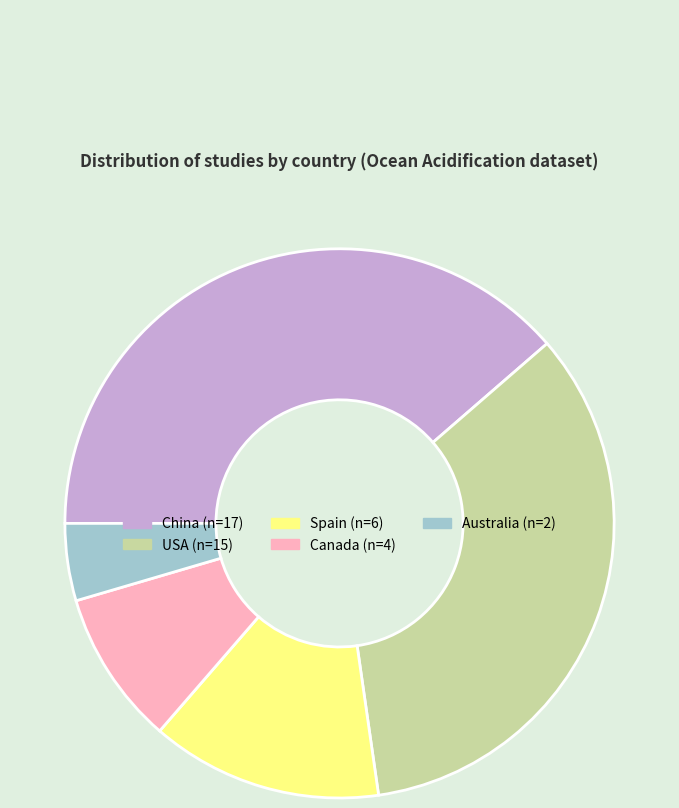

Does any single category account for the majority?

No